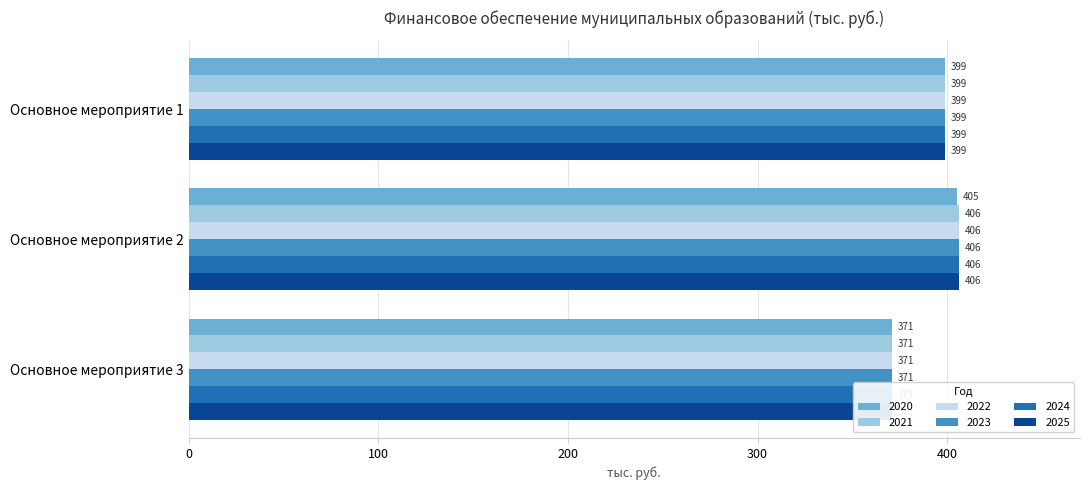

What is the sum of the 2021 values at Основное мероприятие 3 and Основное мероприятие 2?

777